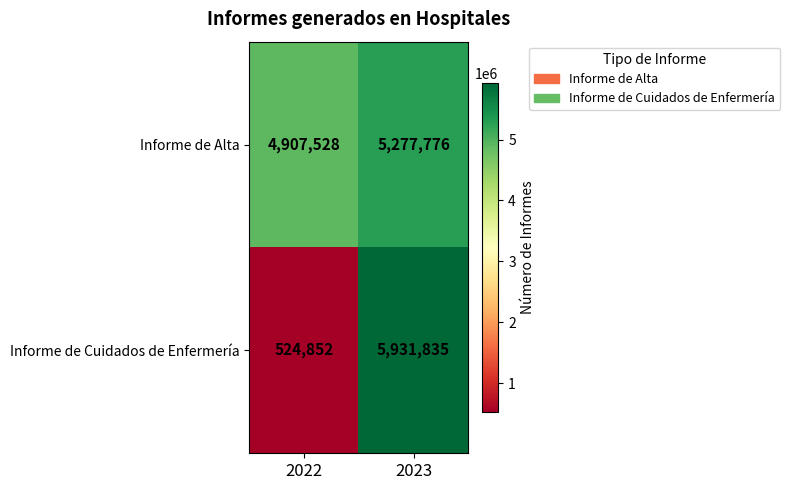

Reading left to right, extract all data points from this chart.

Informe de Alta: 2022=4907528	2023=5277776
Informe de Cuidados de Enfermería: 2022=524852	2023=5931835